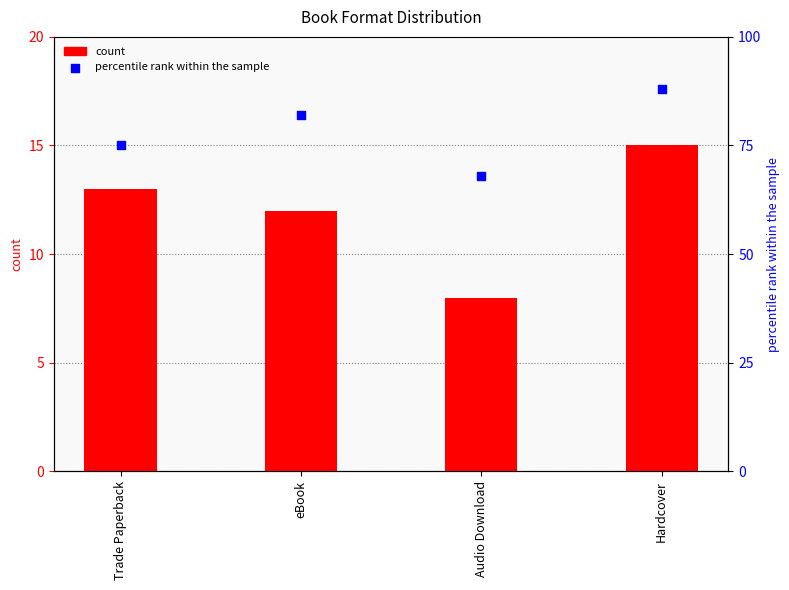

Is the value of percentile rank within the sample at eBook greater than the value of count at Trade Paperback?

Yes